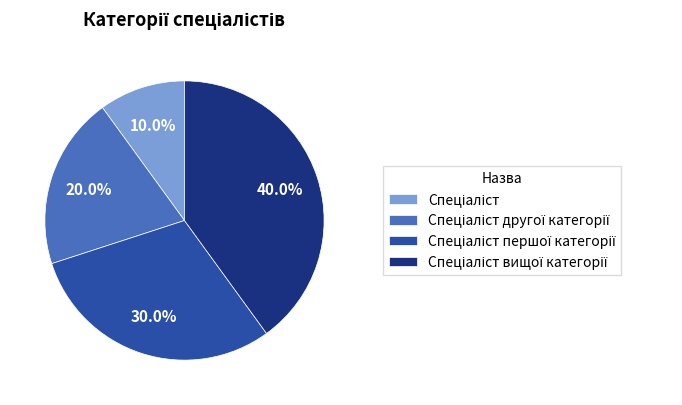

Is there a majority slice in this chart?

No